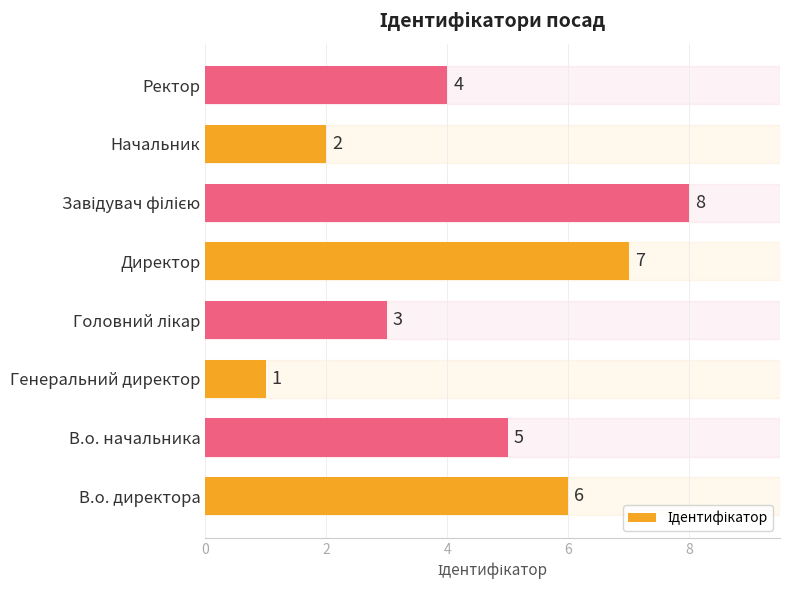

Which category has the lowest value across all series?

Генеральний директор